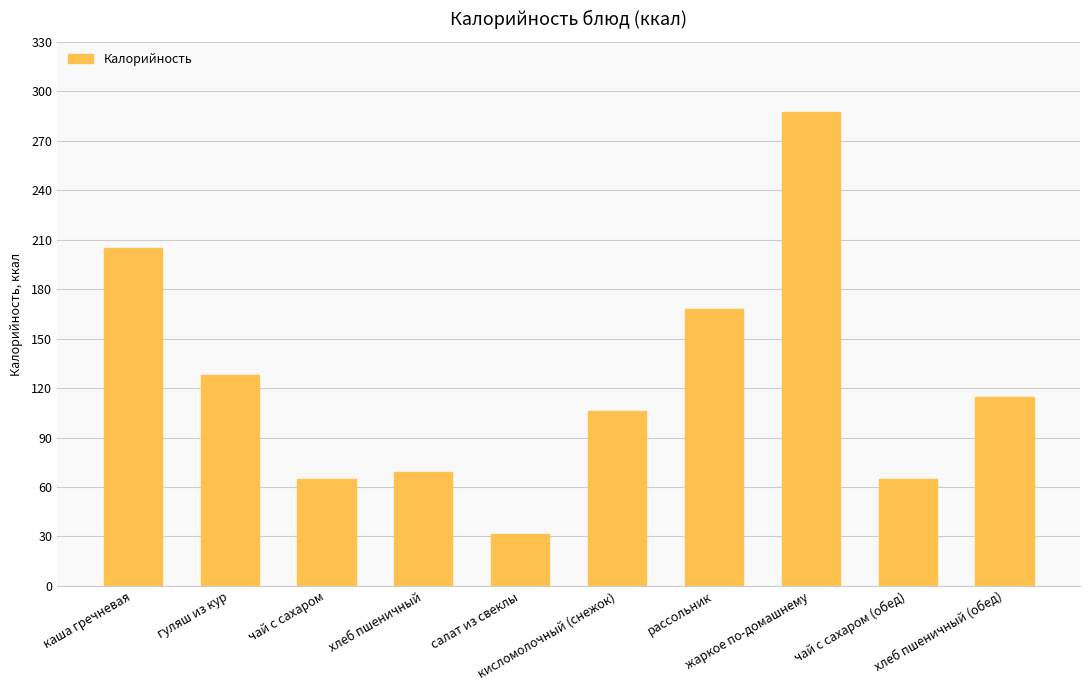

What is the change in value from салат из свеклы to рассольник?

+136.5